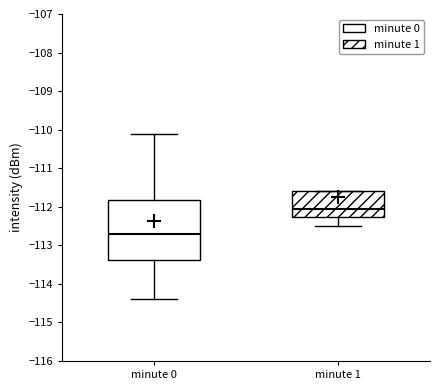

Reading left to right, read every box against the y-axis: the position of its median line, the range the box covers, and the ends of its whiskers. The values are not printed on the chart, so give them approximately, as read against the axis.

minute 0: median -112.7, box -113.4 to -111.8, whiskers -114.4 to -110.1
minute 1: median -112.0, box -112.3 to -111.6, whiskers -112.5 to -111.6